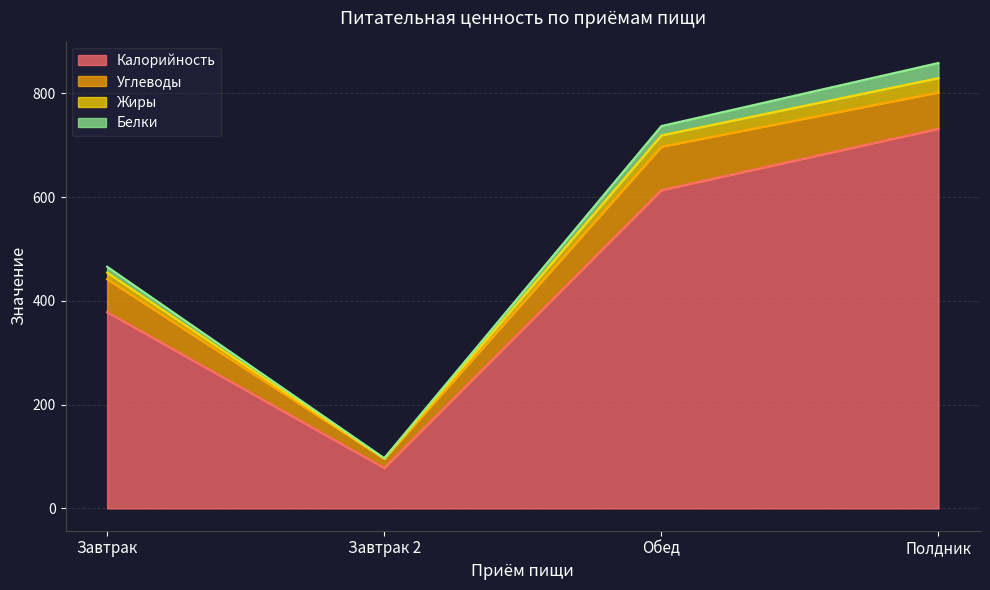

At which label does Калорийность reach its peak?

Полдник